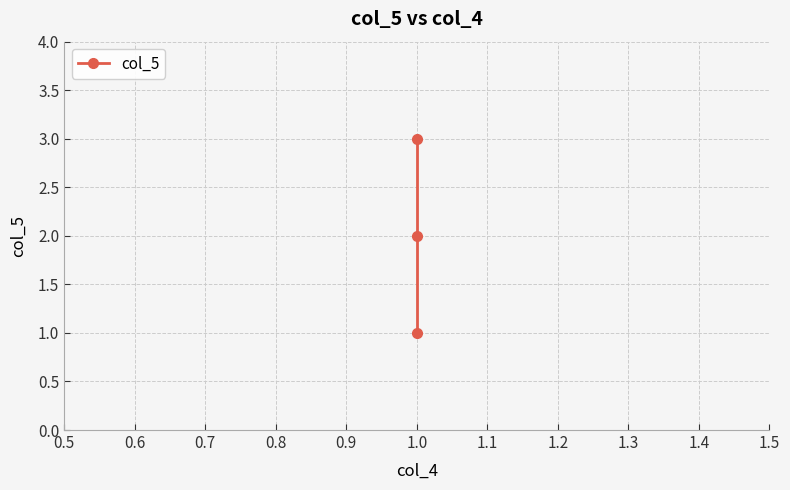

What is the value of the 2nd point from the left?

2